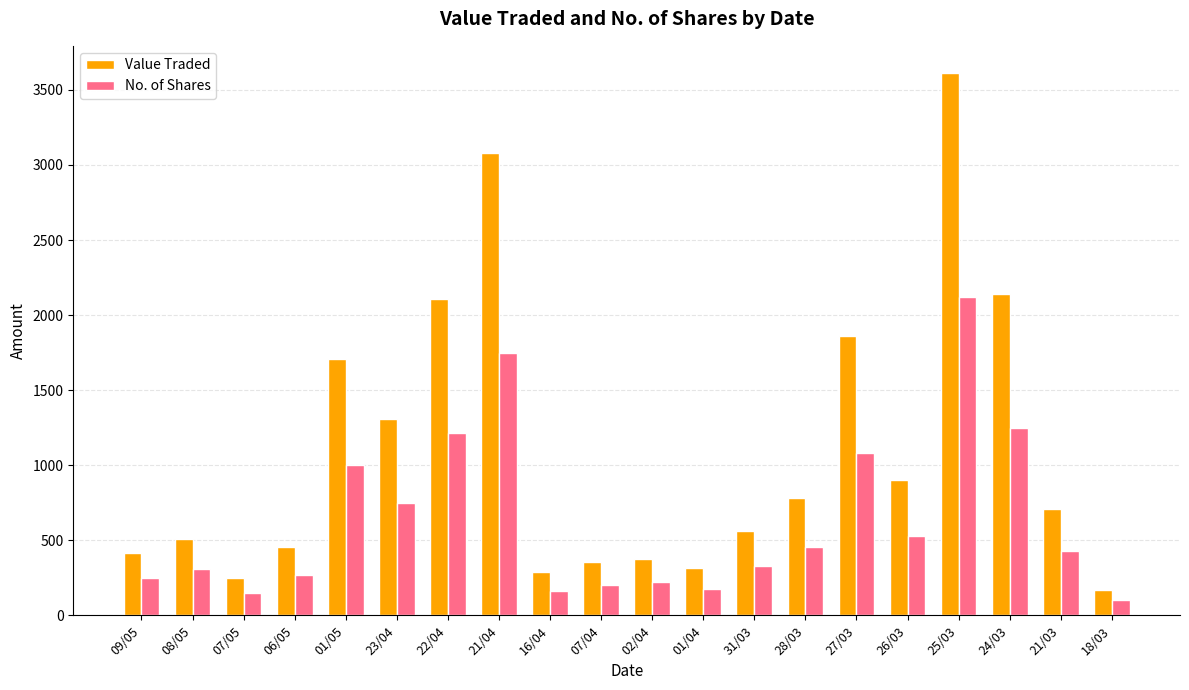

What position from the left is 16/04?

9